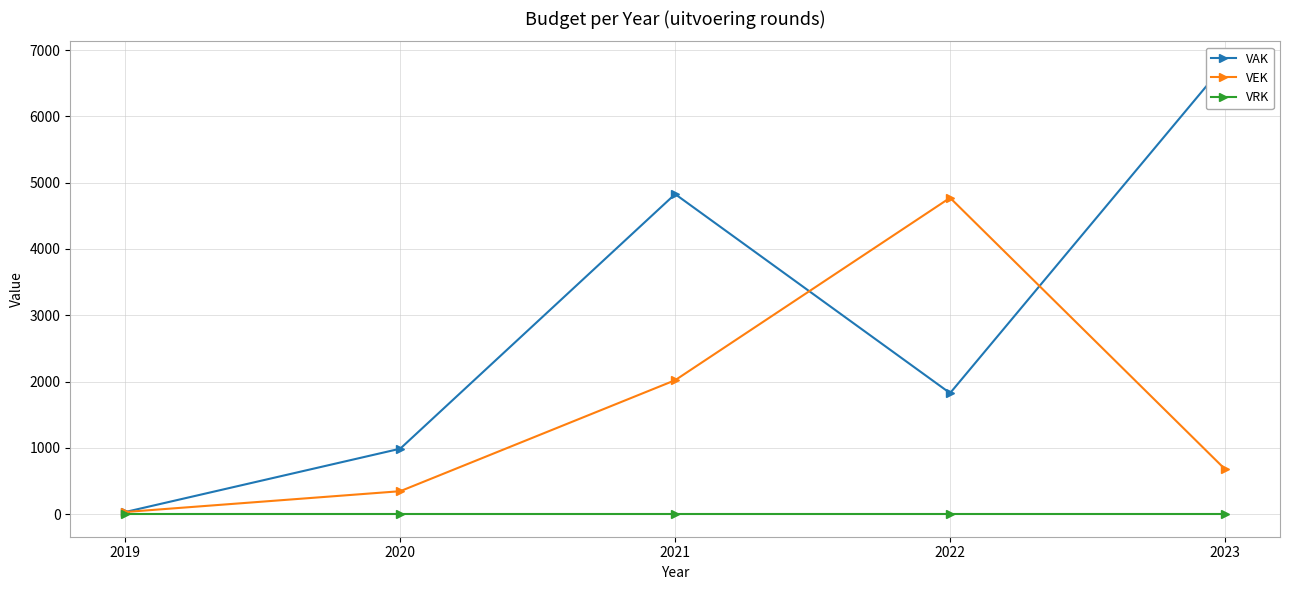

Is the value of VAK at 2020 greater than the value of VRK at 2022?

Yes